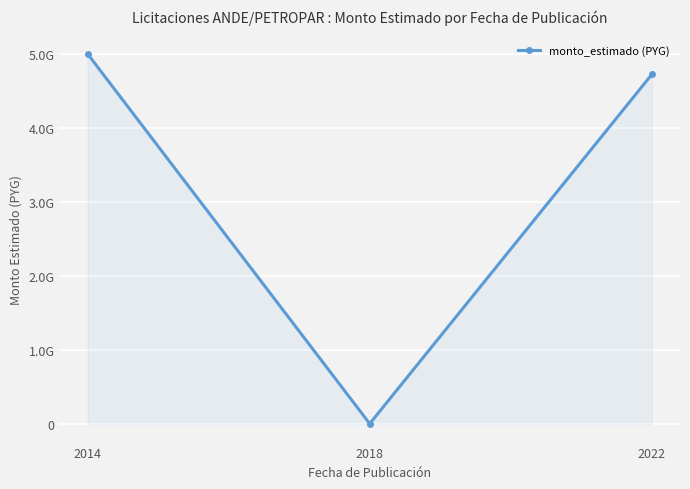

What is the difference between the maximum and minimum values?

4994600000